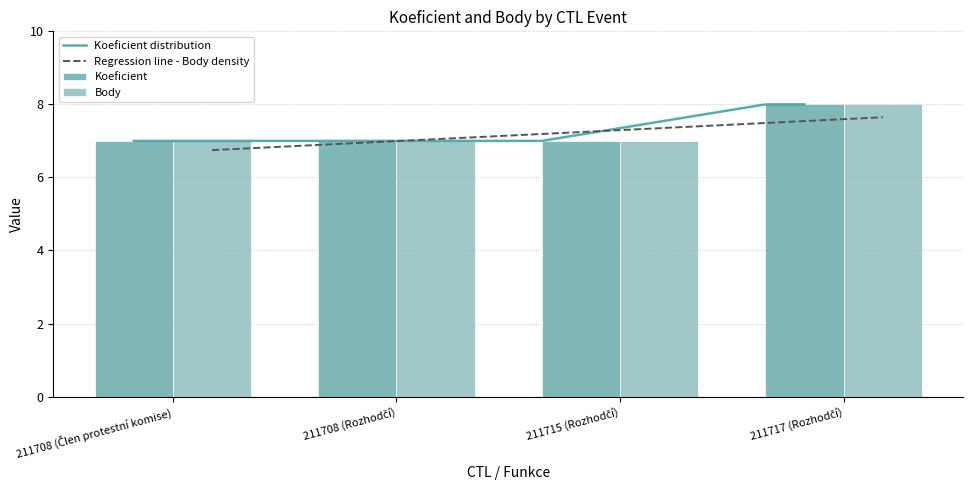

At which label does Body reach its minimum?

211708 (Člen protestní komise)